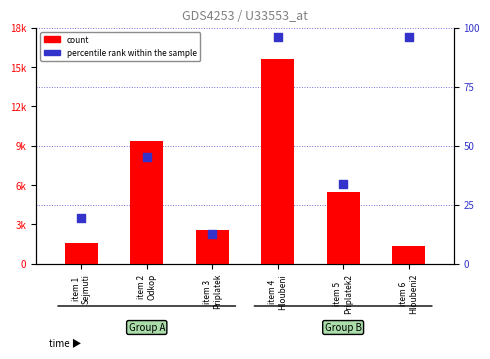

Which series has the largest total across all categories?

count